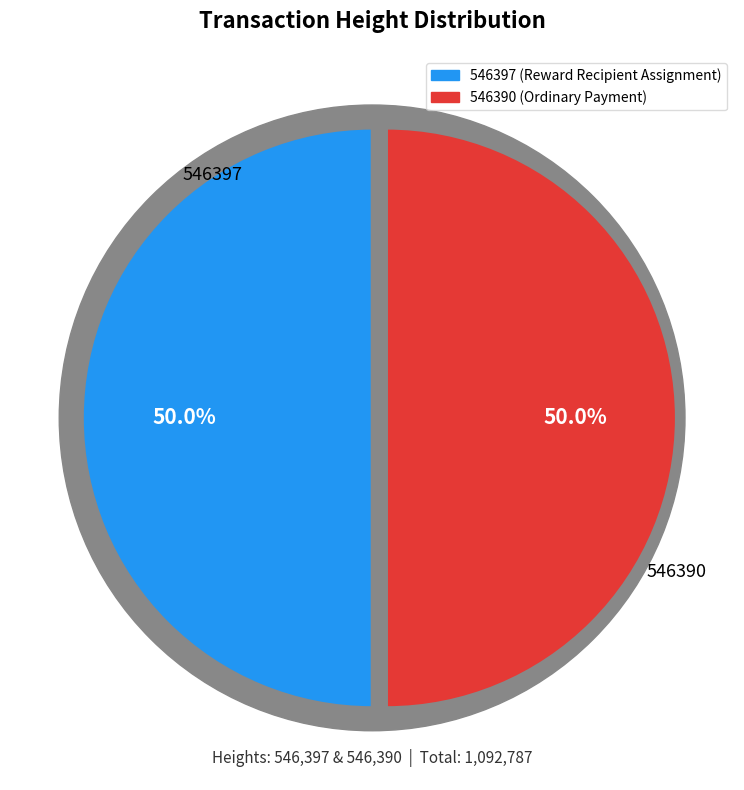

To the nearest percent, what percentage of the pie is 546397?

50%